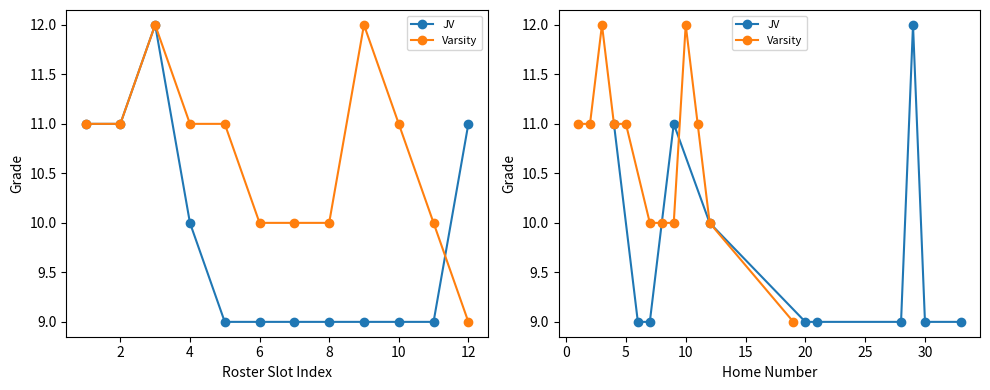

How many values in the Varsity series exceed 11?

2